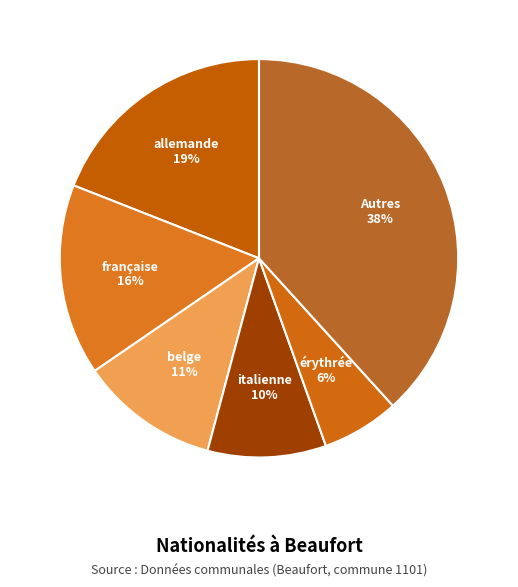

Between italienne and érythrée, which is larger?

italienne